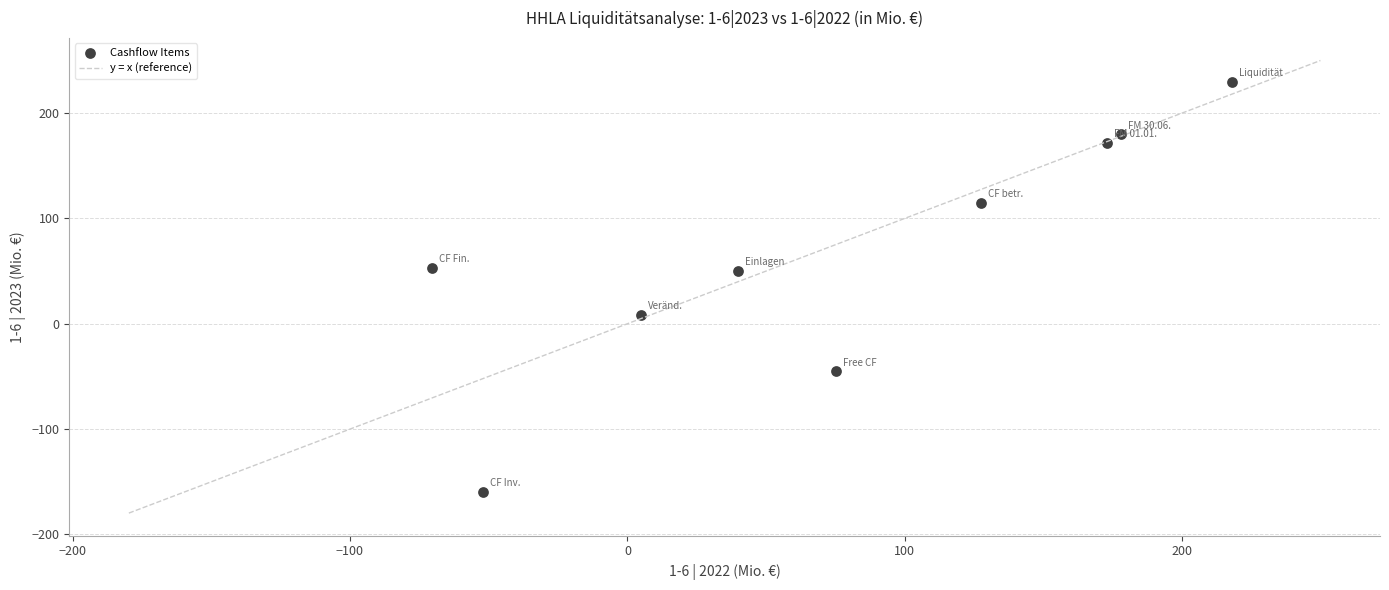

What is the average X value?

77.1